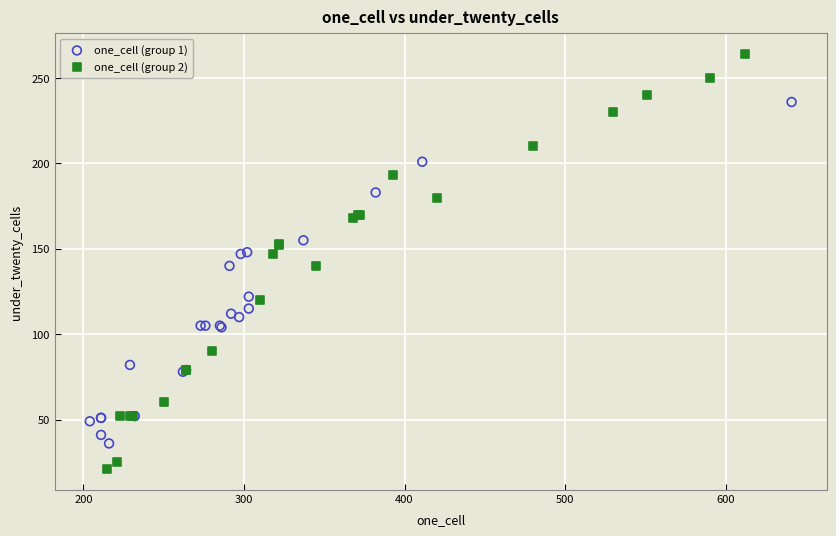

Which series reaches the minimum Y coordinate?

one_cell (group 2)